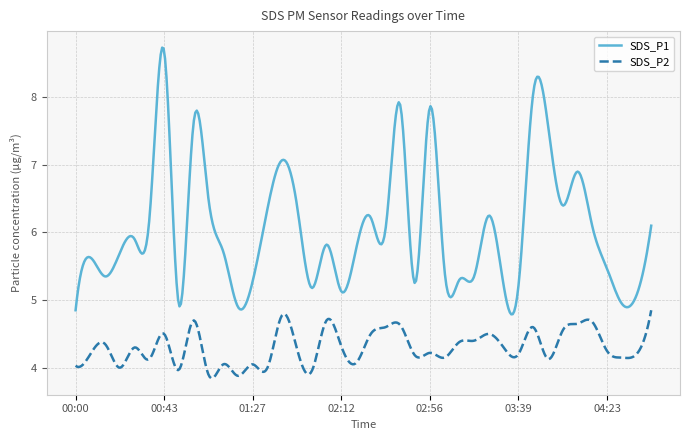

What is the difference between the maximum and minimum values in the SDS_P2 series?

1.0